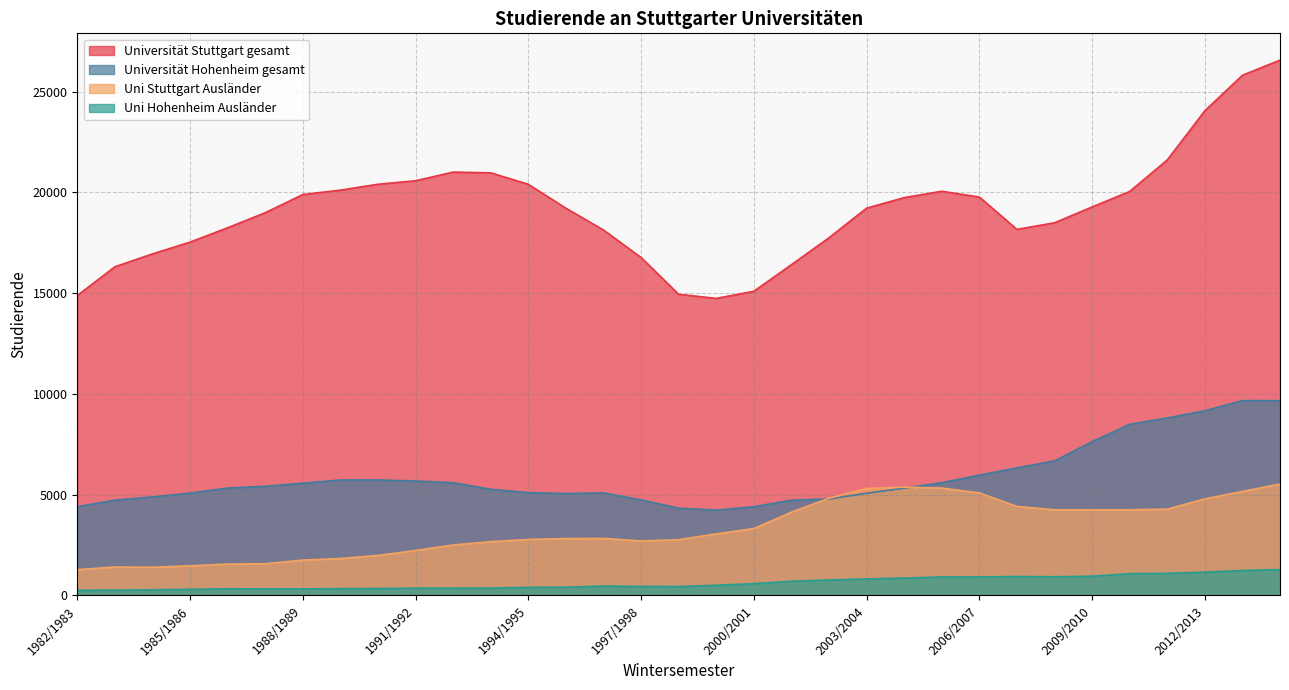

Reading right to left, list all the values displayed in this chart.

Universität Stuttgart gesamt: 2014/2015=26562	2013/2014=25809	2012/2013=24048	2011/2012=21608	2010/2011=20044	2009/2010=19275	2008/2009=18491	2007/2008=18165	2006/2007=19769	2005/2006=20055	2004/2005=19739	2003/2004=19217	2002/2003=17747	2001/2002=16411	2000/2001=15093	1999/2000=14740	1998/1999=14944	1997/1998=16770	1996/1997=18134	1995/1996=19214	1994/1995=20401	1993/1994=20969	1992/1993=21006	1991/1992=20576	1990/1991=20402	1989/1990=20111	1988/1989=19892	1987/1988=18990	1986/1987=18244	1985/1986=17532	1984/1985=16947	1983/1984=16308	1982/1983=14881
Universität Hohenheim gesamt: 2014/2015=9666	2013/2014=9671	2012/2013=9164	2011/2012=8808	2010/2011=8494	2009/2010=7630	2008/2009=6676	2007/2008=6331	2006/2007=5972	2005/2006=5595	2004/2005=5326	2003/2004=5070	2002/2003=4789	2001/2002=4729	2000/2001=4404	1999/2000=4235	1998/1999=4331	1997/1998=4745	1996/1997=5088	1995/1996=5057	1994/1995=5103	1993/1994=5269	1992/1993=5596	1991/1992=5680	1990/1991=5730	1989/1990=5730	1988/1989=5569	1987/1988=5420	1986/1987=5330	1985/1986=5079	1984/1985=4890	1983/1984=4731	1982/1983=4404
Uni Stuttgart Ausländer: 2014/2015=5527	2013/2014=5160	2012/2013=4791	2011/2012=4284	2010/2011=4252	2009/2010=4252	2008/2009=4253	2007/2008=4417	2006/2007=5089	2005/2006=5329	2004/2005=5376	2003/2004=5306	2002/2003=4827	2001/2002=4130	2000/2001=3321	1999/2000=3056	1998/1999=2769	1997/1998=2705	1996/1997=2831	1995/1996=2826	1994/1995=2778	1993/1994=2670	1992/1993=2505	1991/1992=2230	1990/1991=1987	1989/1990=1833	1988/1989=1754	1987/1988=1574	1986/1987=1558	1985/1986=1472	1984/1985=1400	1983/1984=1412	1982/1983=1282
Uni Hohenheim Ausländer: 2014/2015=1288	2013/2014=1240	2012/2013=1158	2011/2012=1100	2010/2011=1081	2009/2010=956	2008/2009=930	2007/2008=939	2006/2007=921	2005/2006=918	2004/2005=866	2003/2004=822	2002/2003=769	2001/2002=707	2000/2001=586	1999/2000=507	1998/1999=444	1997/1998=448	1996/1997=469	1995/1996=412	1994/1995=404	1993/1994=368	1992/1993=363	1991/1992=362	1990/1991=346	1989/1990=339	1988/1989=328	1987/1988=327	1986/1987=333	1985/1986=306	1984/1985=282	1983/1984=266	1982/1983=257